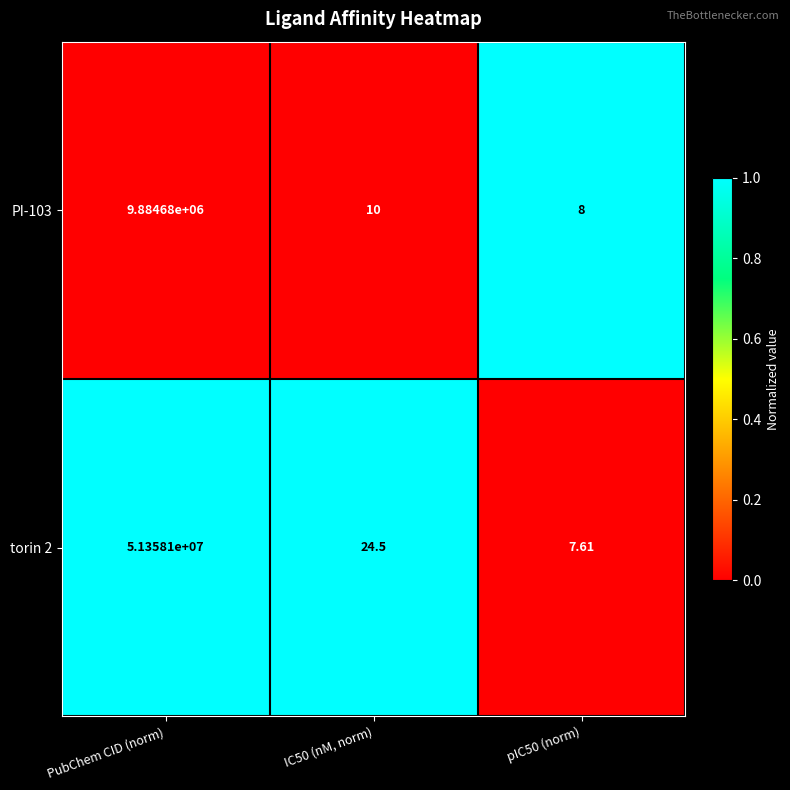

Is the value of PI-103 at IC50 (nM, norm) greater than the value of torin 2 at IC50 (nM, norm)?

No